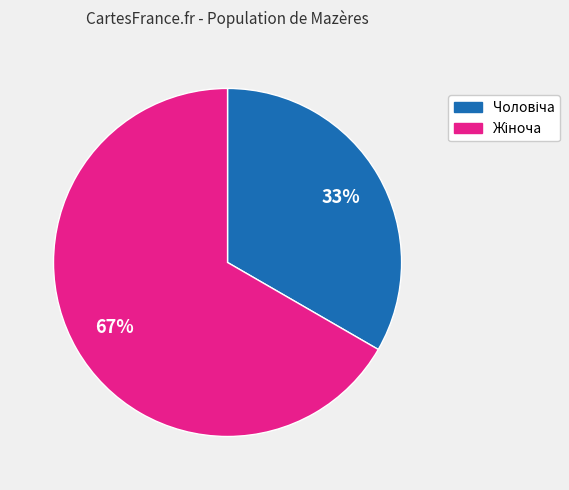

Does any single category account for the majority?

Yes